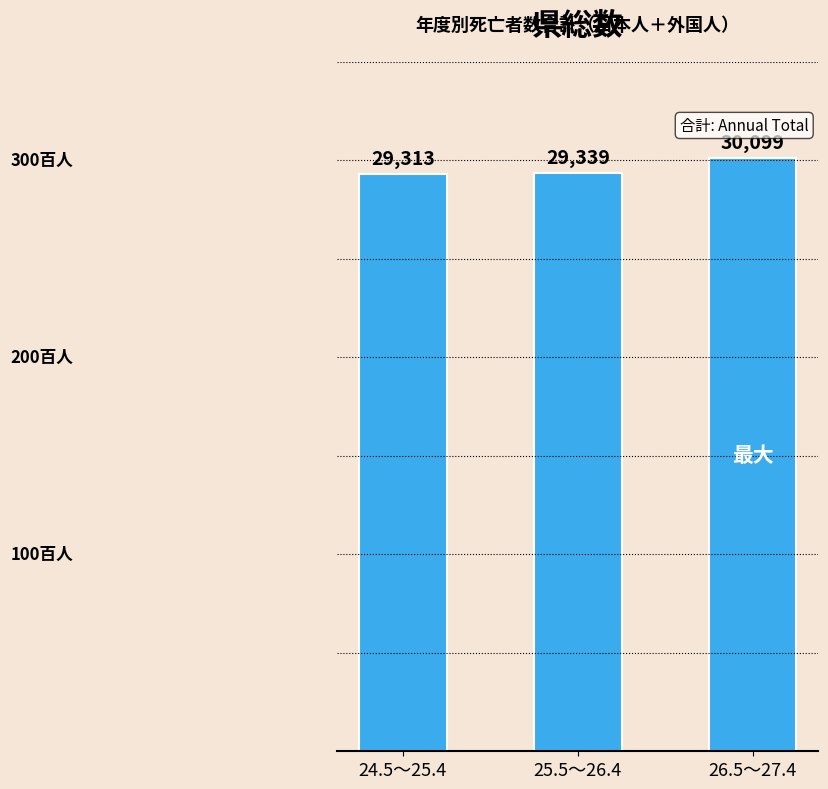

Are the bars horizontal?

No